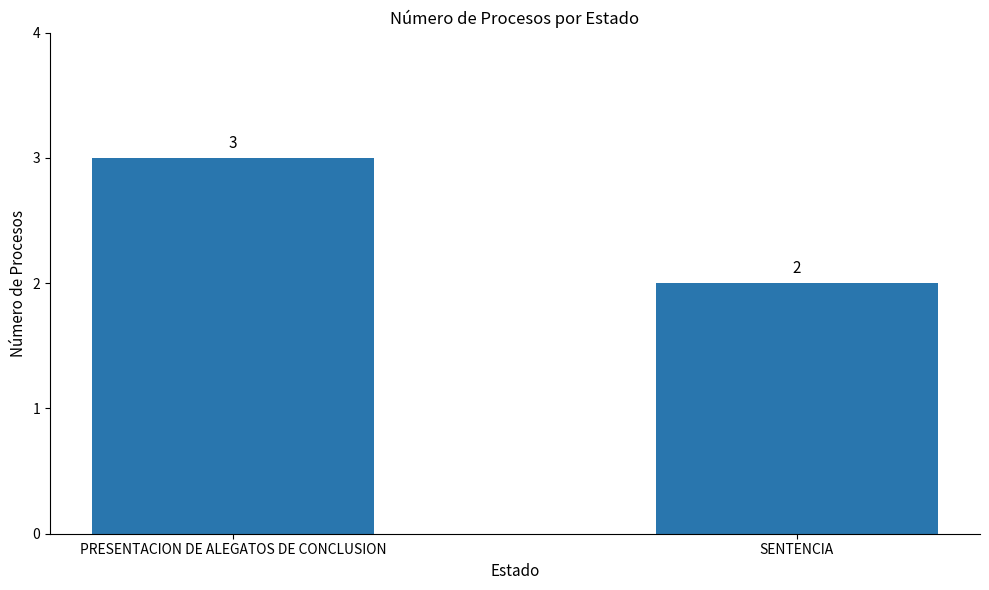

Count the values in the range 2 to 3.

2